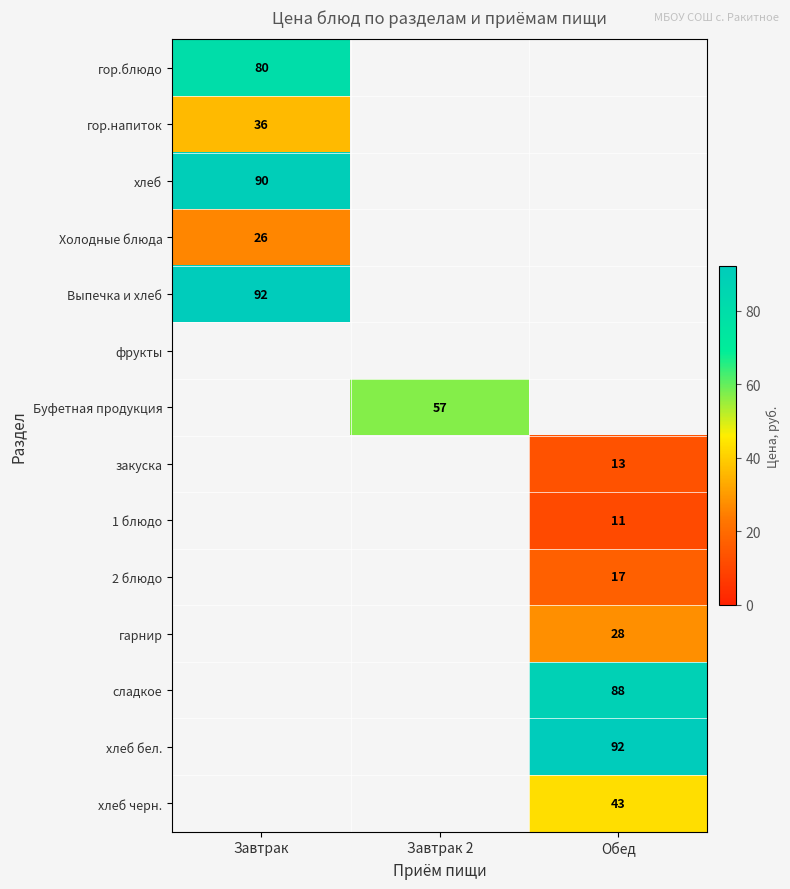

The хлеб series shows 90 at Завтрак. True or false?

True